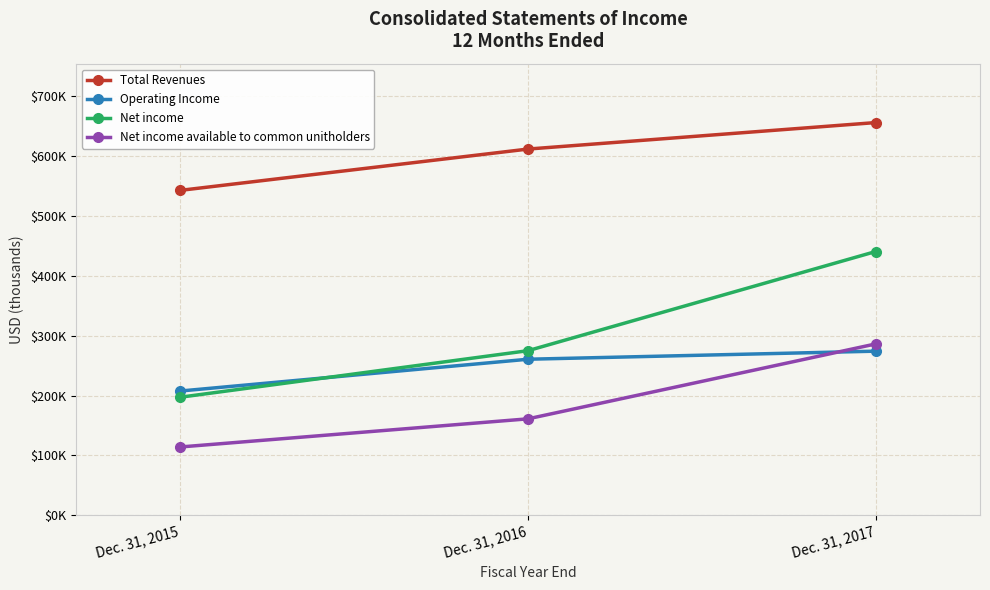

What are all the series names shown in the legend?

Total Revenues, Operating Income, Net income, Net income available to common unitholders